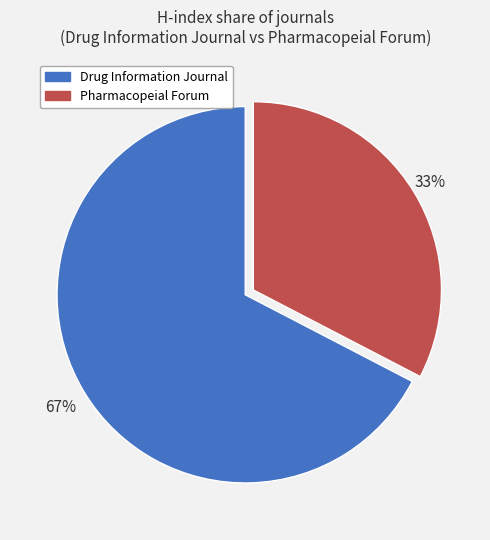

Is there any slice that represents more than half of the pie?

Yes